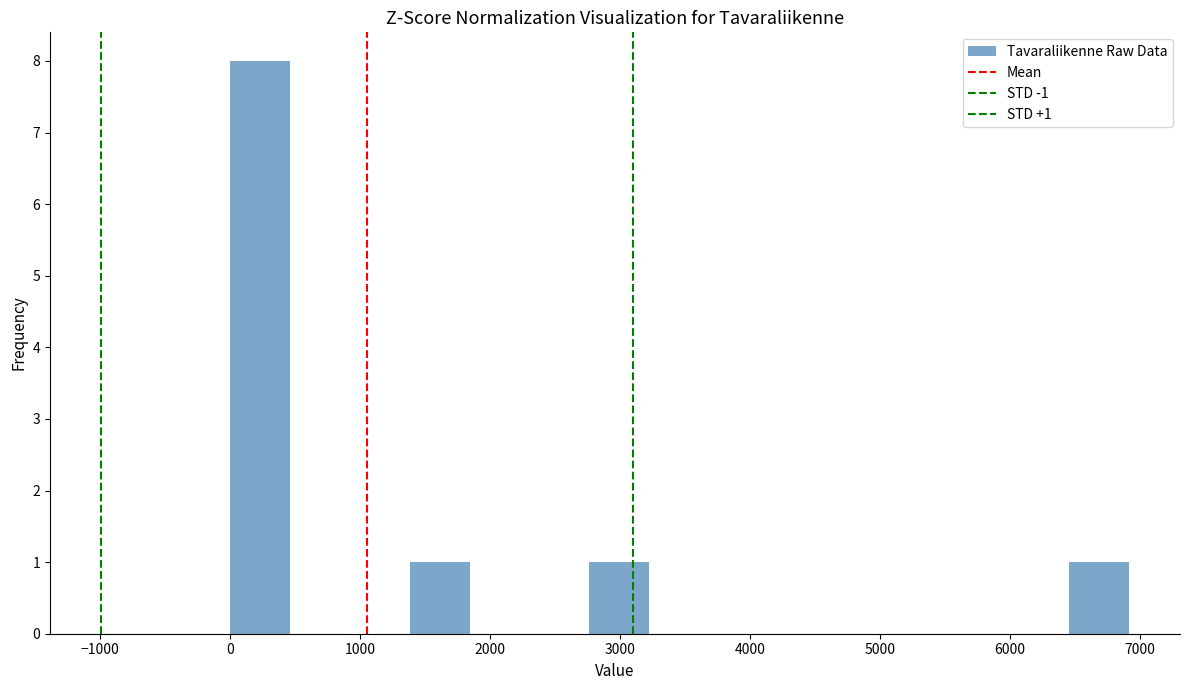

Which range on the x-axis has the tallest bar?

0 to 500